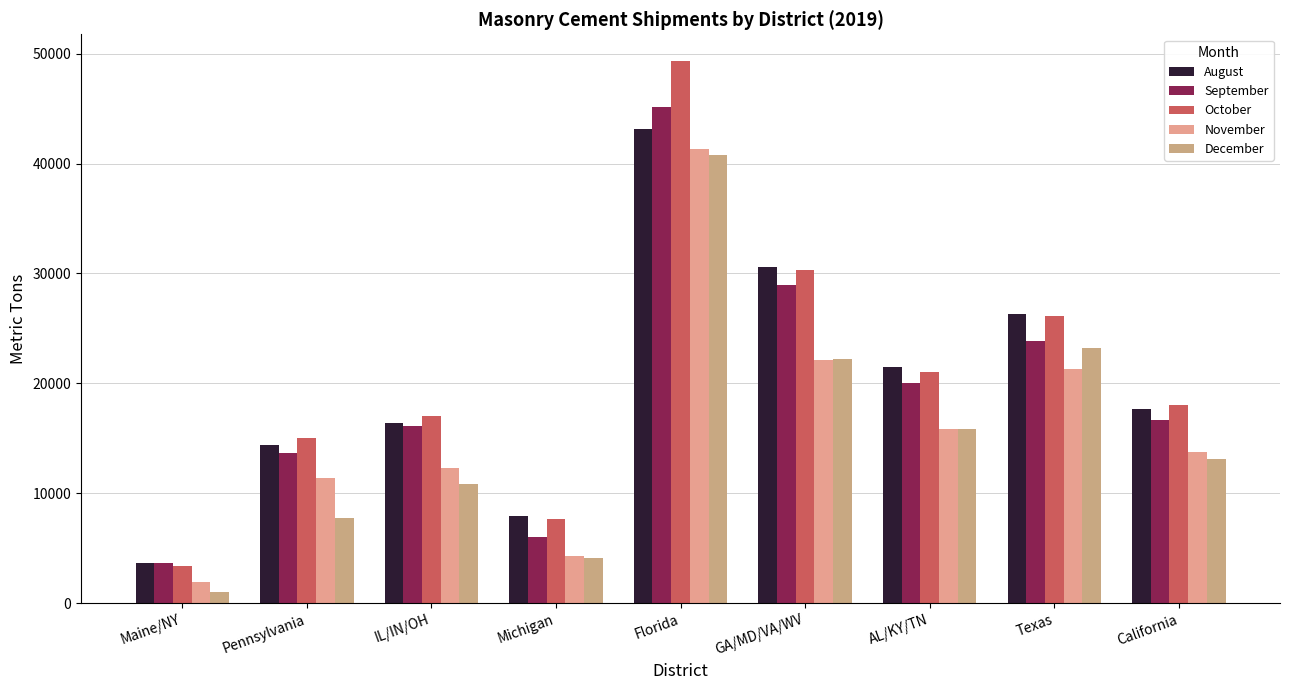

The September series shows 28359 at IL/IN/OH. True or false?

False